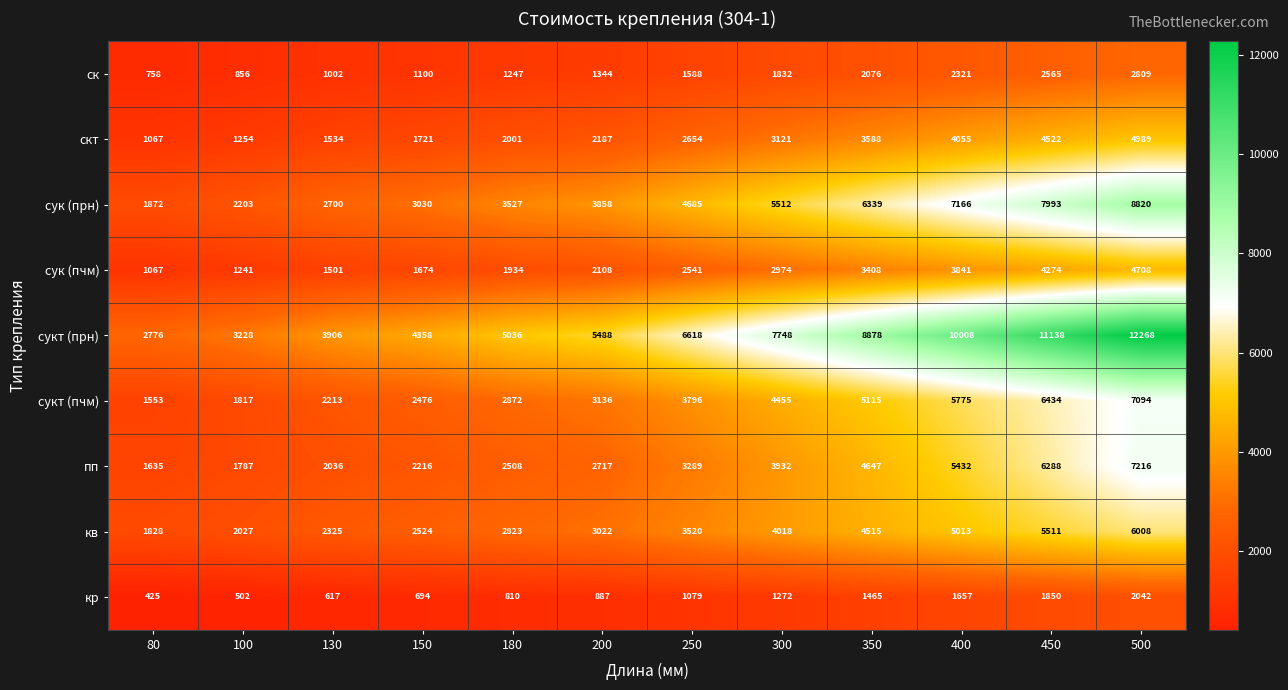

What is the total value across all series at 130?

17834